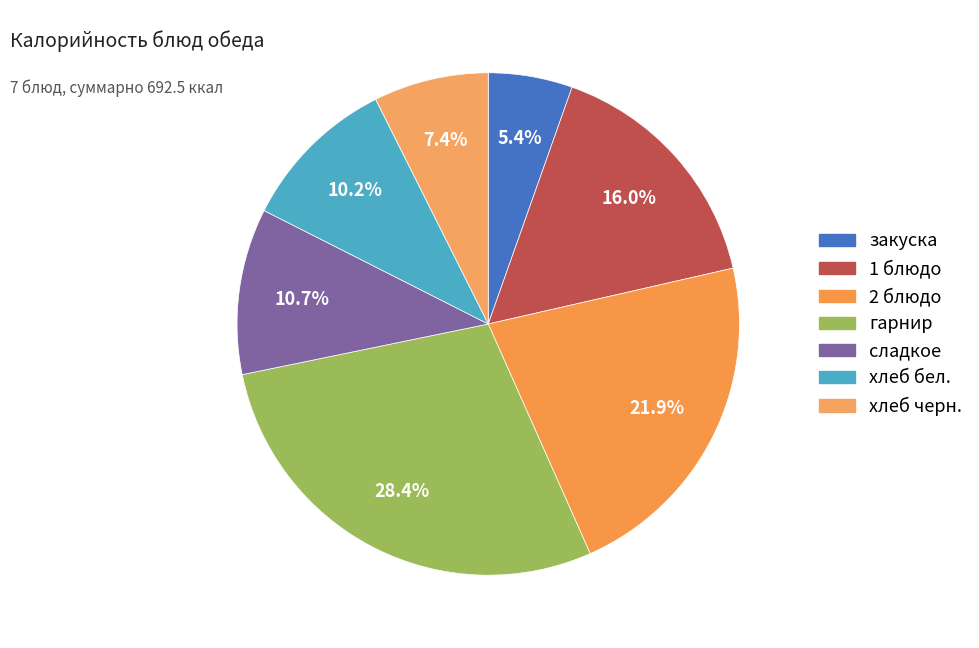

How many segments does this pie chart have?

7